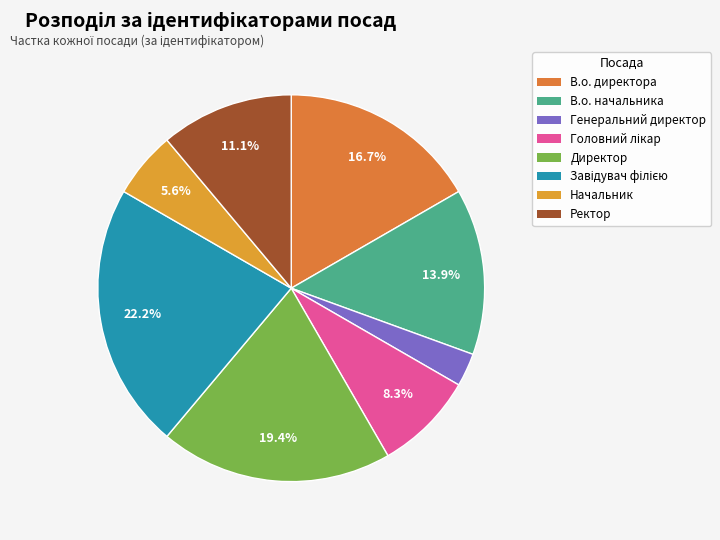

What is the ratio of the value at Директор to the value at В.о. начальника?

1.4